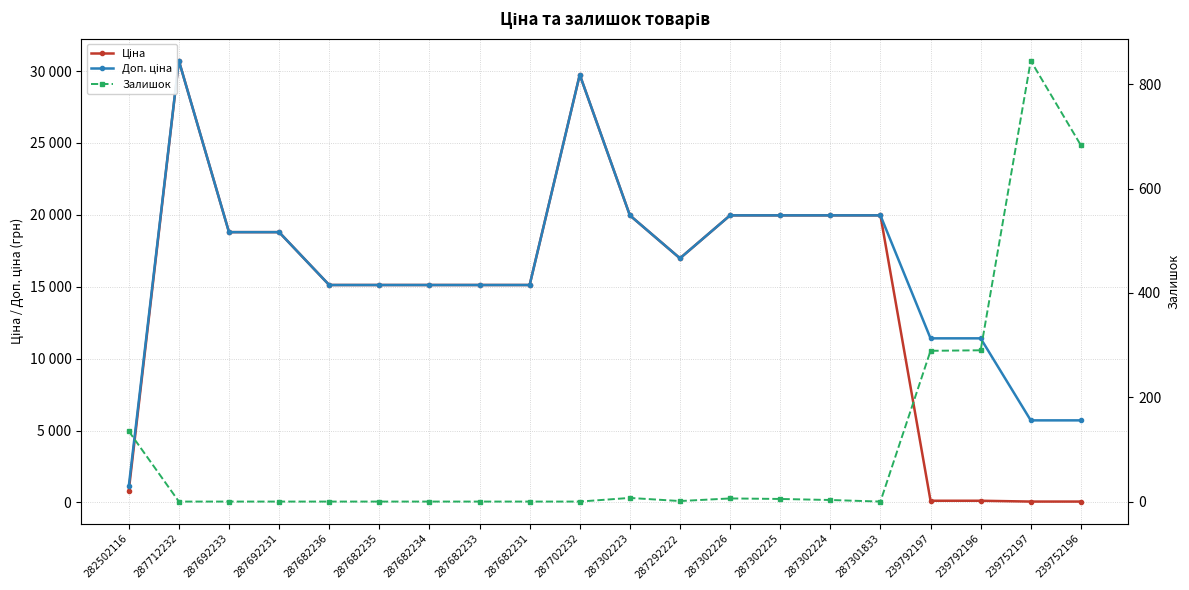

How many values in the Доп. ціна series are below 16976?

10